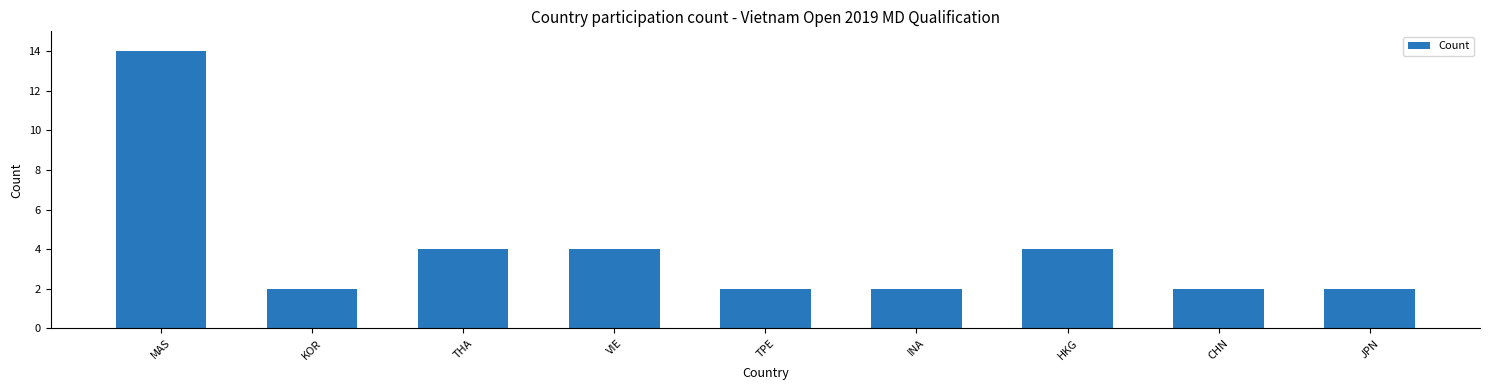

Between KOR and MAS, which is larger?

MAS